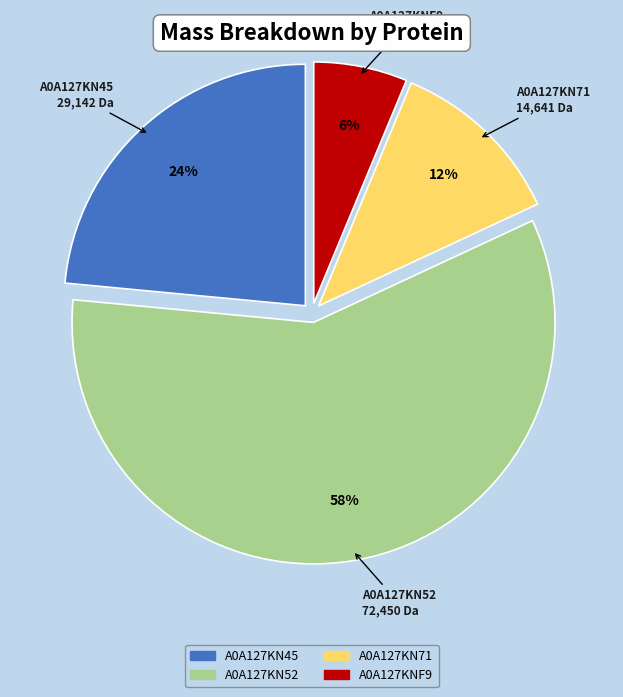

To the nearest percent, what percentage of the pie is A0A127KN71?

12%